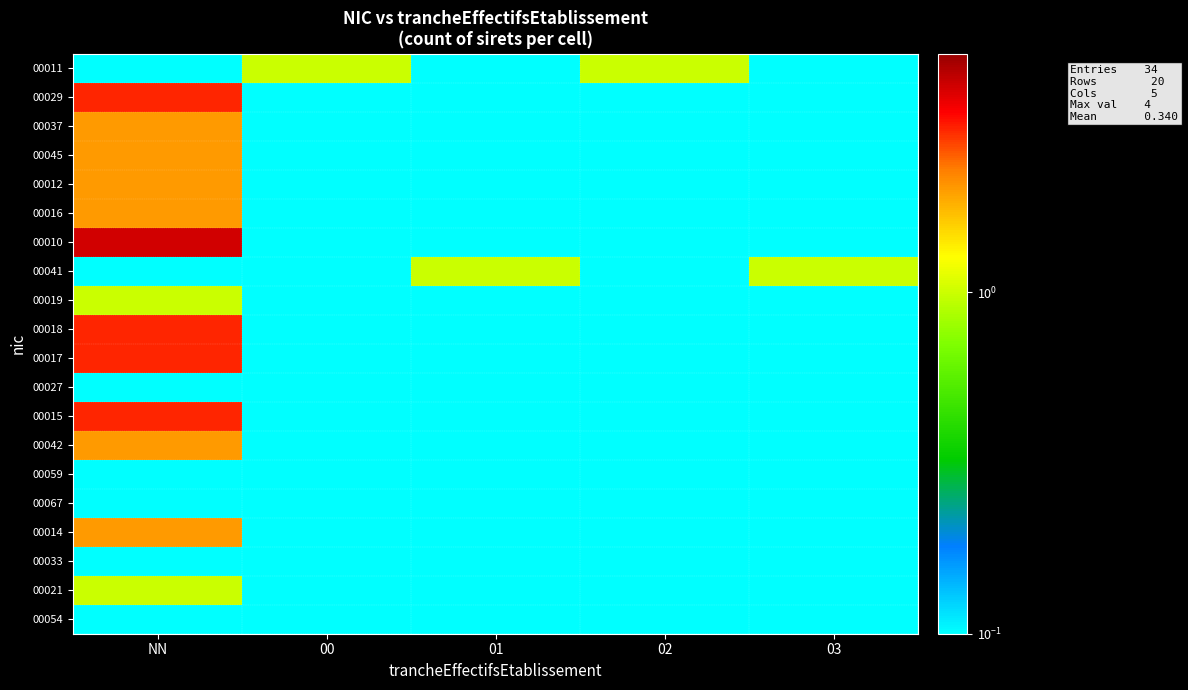

Reading right to left, transcribe all the data shown in this chart.

00011: 03=0.1	02=1.0	01=0.1	00=1.0	NN=0.1
00029: 03=0.1	02=0.1	01=0.1	00=0.1	NN=3.0
00037: 03=0.1	02=0.1	01=0.1	00=0.1	NN=2.0
00045: 03=0.1	02=0.1	01=0.1	00=0.1	NN=2.0
00012: 03=0.1	02=0.1	01=0.1	00=0.1	NN=2.0
00016: 03=0.1	02=0.1	01=0.1	00=0.1	NN=2.0
00010: 03=0.1	02=0.1	01=0.1	00=0.1	NN=4.0
00041: 03=1.0	02=0.1	01=1.0	00=0.1	NN=0.1
00019: 03=0.1	02=0.1	01=0.1	00=0.1	NN=1.0
00018: 03=0.1	02=0.1	01=0.1	00=0.1	NN=3.0
00017: 03=0.1	02=0.1	01=0.1	00=0.1	NN=3.0
00027: 03=0.1	02=0.1	01=0.1	00=0.1	NN=0.1
00015: 03=0.1	02=0.1	01=0.1	00=0.1	NN=3.0
00042: 03=0.1	02=0.1	01=0.1	00=0.1	NN=2.0
00059: 03=0.1	02=0.1	01=0.1	00=0.1	NN=0.1
00067: 03=0.1	02=0.1	01=0.1	00=0.1	NN=0.1
00014: 03=0.1	02=0.1	01=0.1	00=0.1	NN=2.0
00033: 03=0.1	02=0.1	01=0.1	00=0.1	NN=0.1
00021: 03=0.1	02=0.1	01=0.1	00=0.1	NN=1.0
00054: 03=0.1	02=0.1	01=0.1	00=0.1	NN=0.1